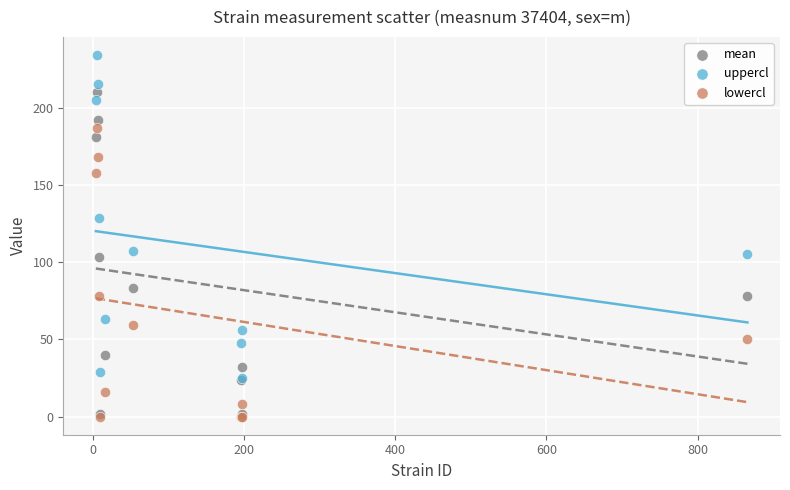

What are all the series names shown in the legend?

mean, uppercl, lowercl